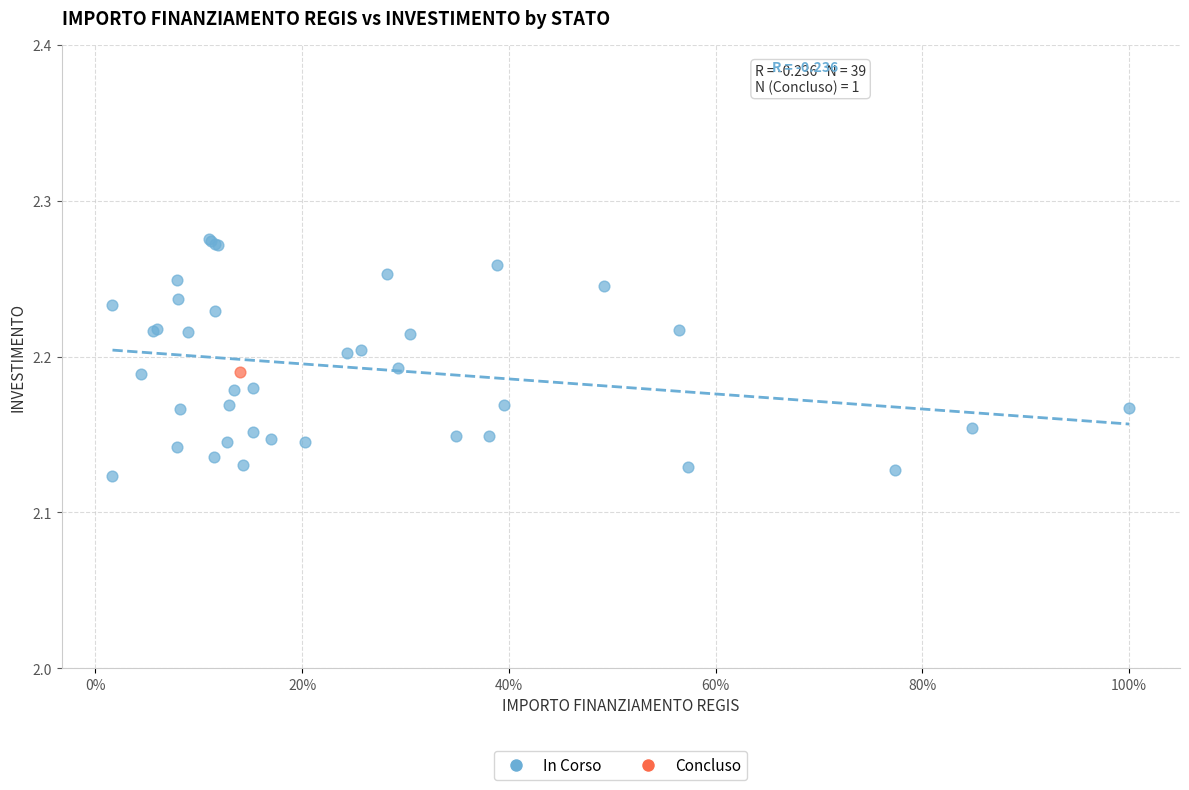

What are all the series names shown in the legend?

In Corso, Concluso